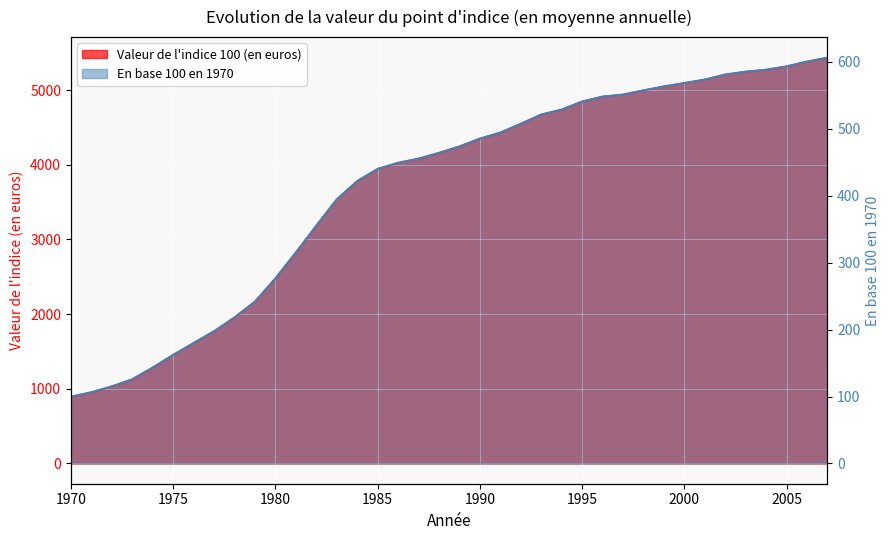

What is the sum of all En base 100 en 1970 values?

15645.5